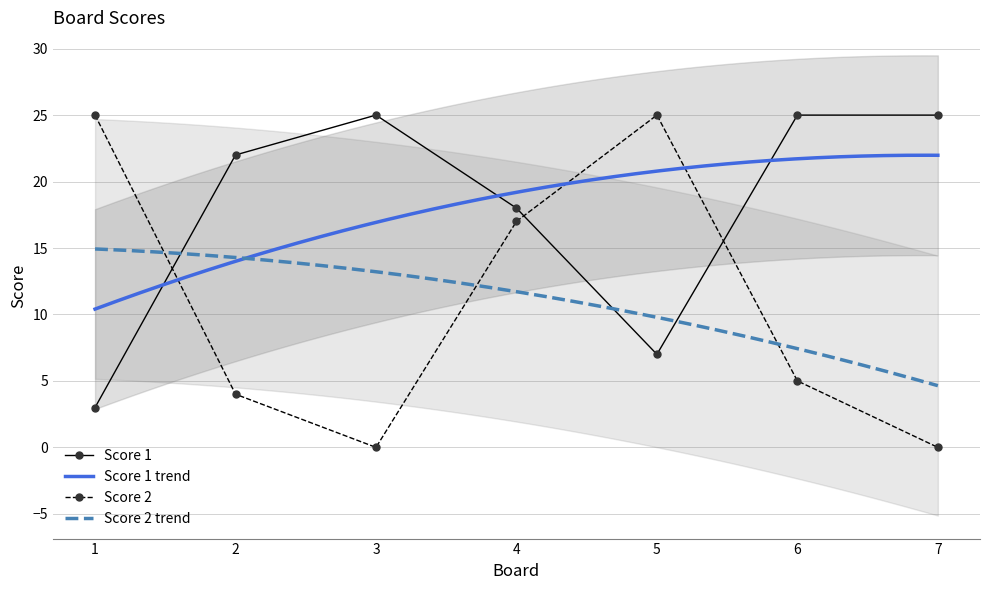

What is the value of the Score 1 point at the 2nd from the left?

22